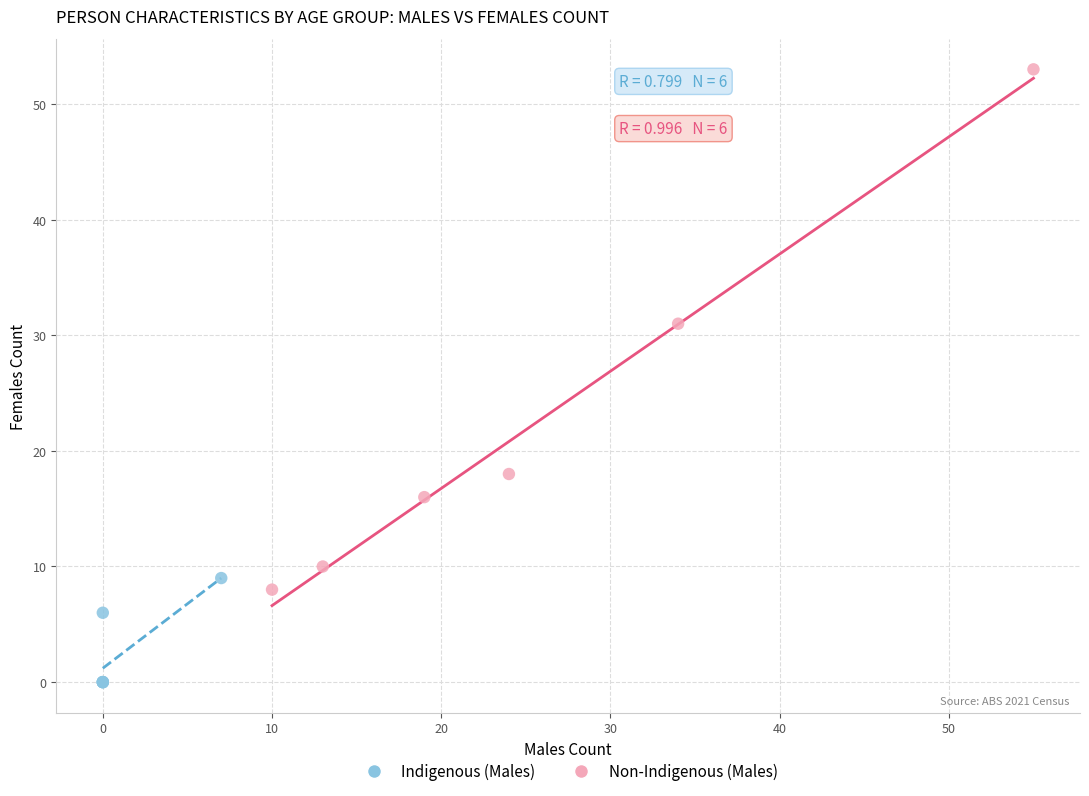

Which series contains the lowest Y value?

Indigenous (Males)